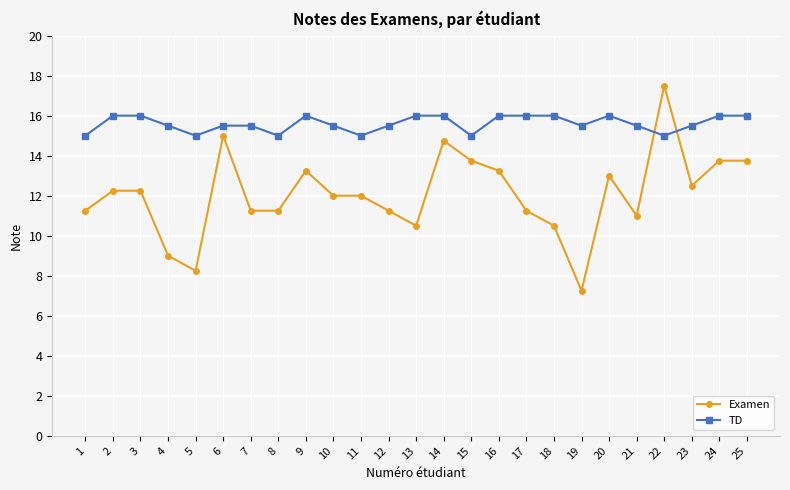

Which series has the largest total across all categories?

TD